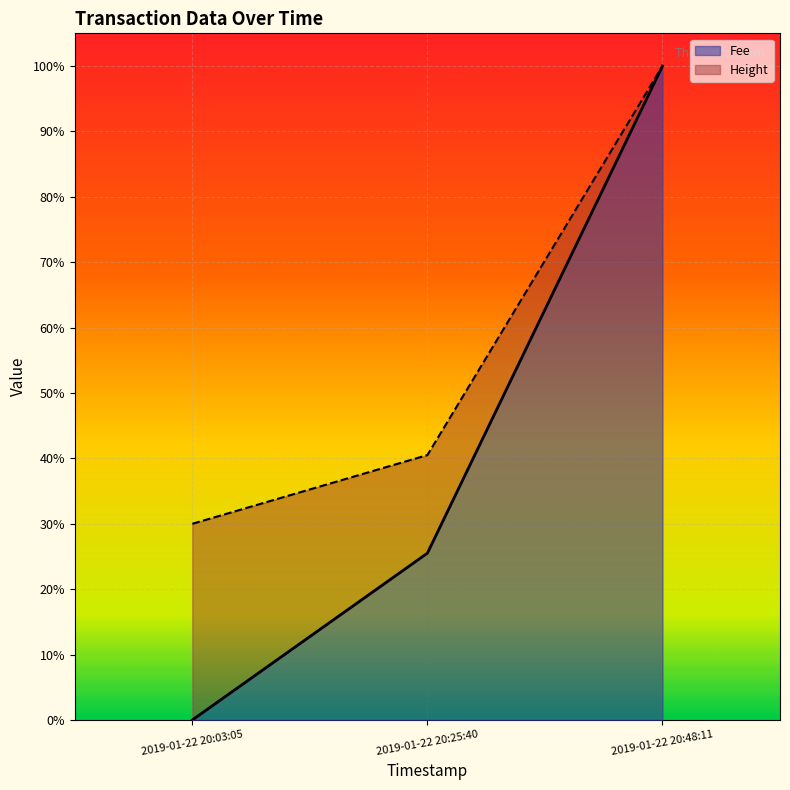

Rank the categories by value from lowest to highest.

2019-01-22 20:03:05, 2019-01-22 20:25:40, 2019-01-22 20:48:11